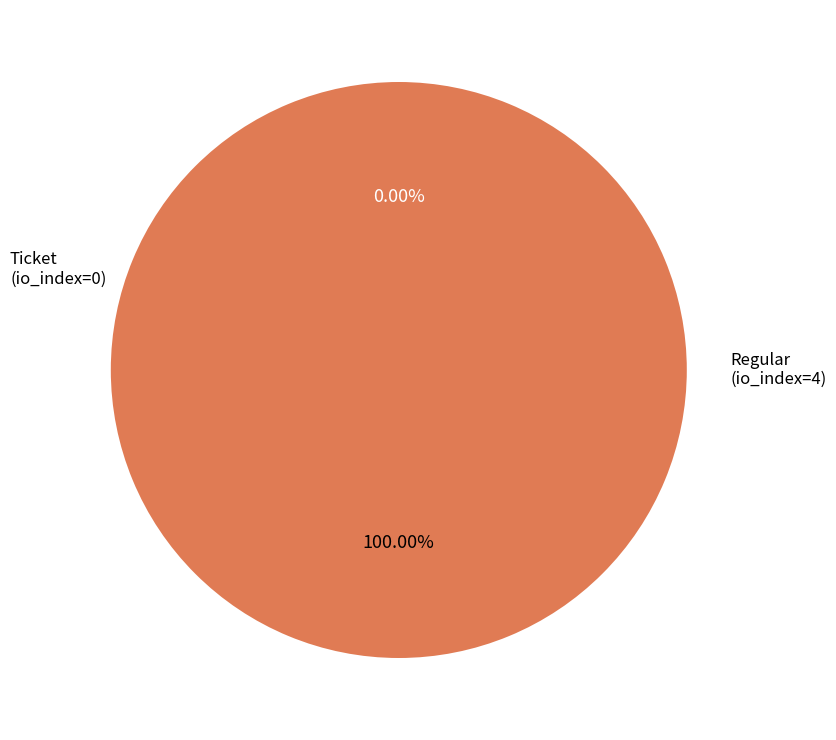

Does Regular (io_index=4) account for over 50% of the chart?

Yes